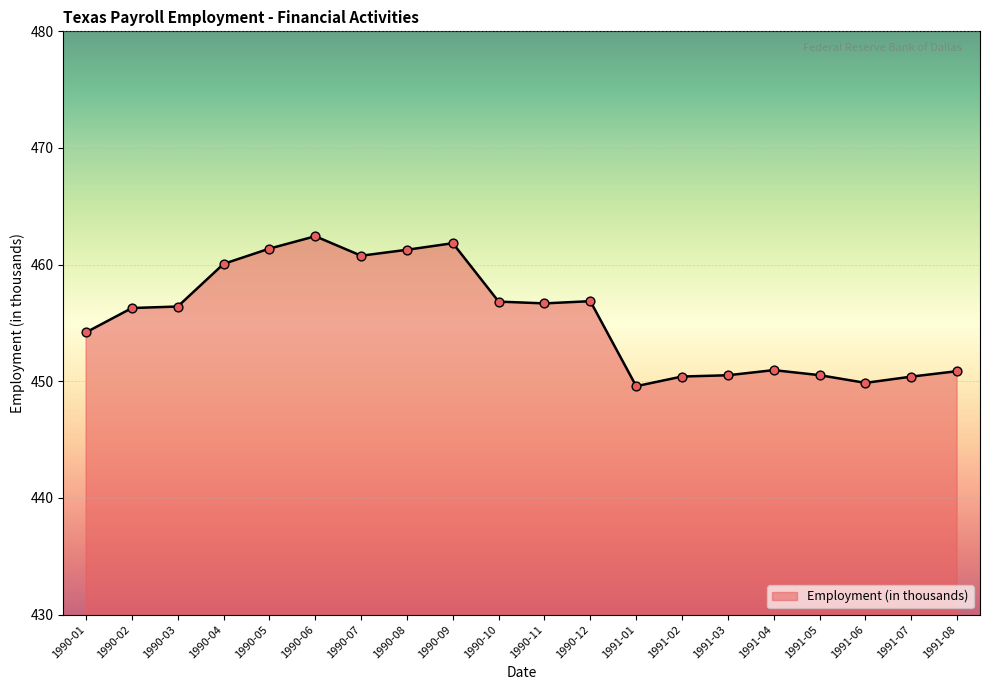

What is the ratio of the value at 1990-07 to the value at 1991-05?

1.0